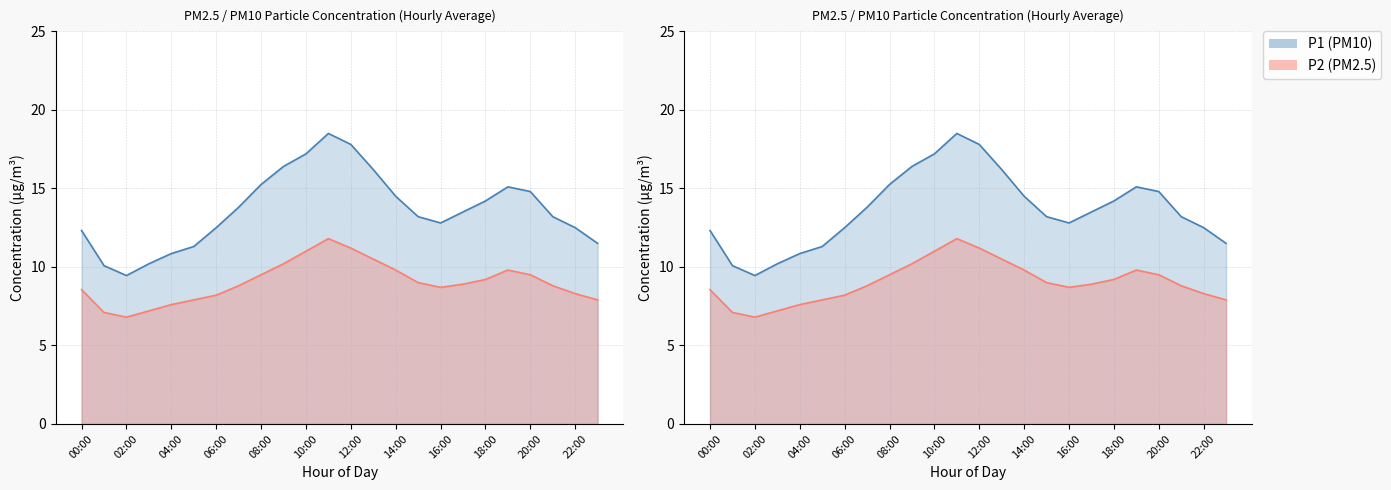

True or false: P2 and P1 cross at least once.

False